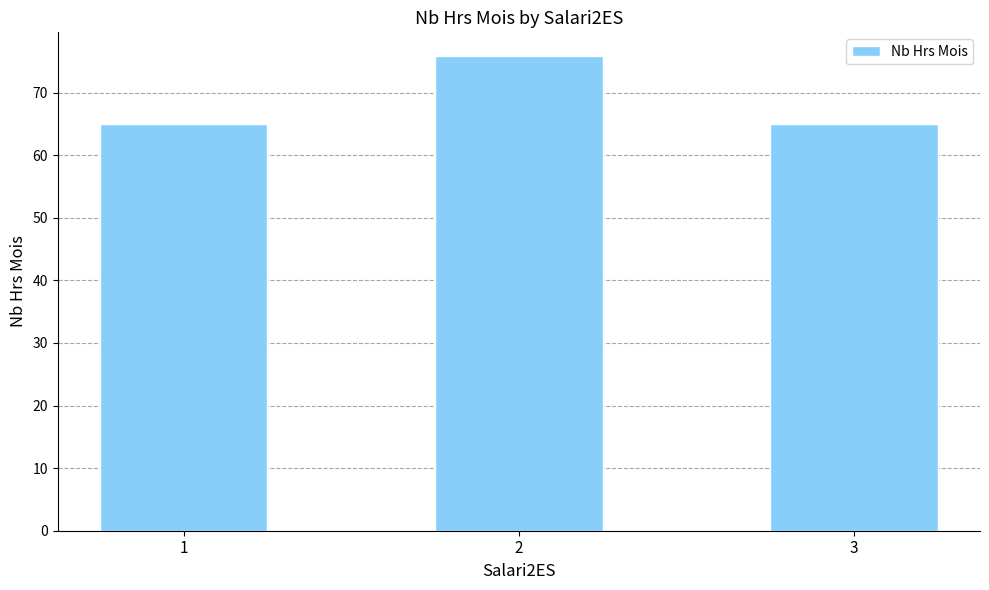

The chart shows a value of 65.0 at 3. True or false?

True